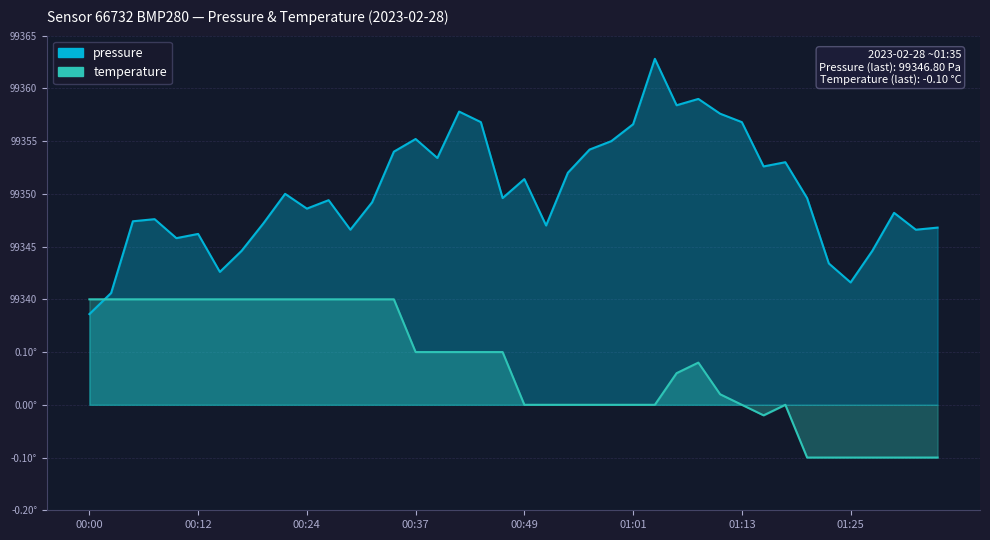

Where is pressure nearest to the value 20?

00:22